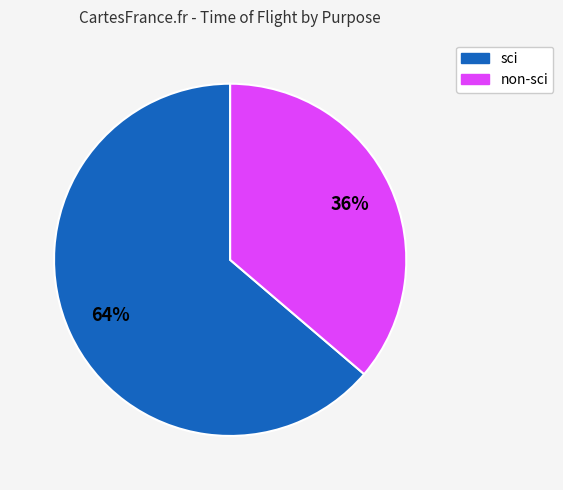

Does any single category account for the majority?

Yes